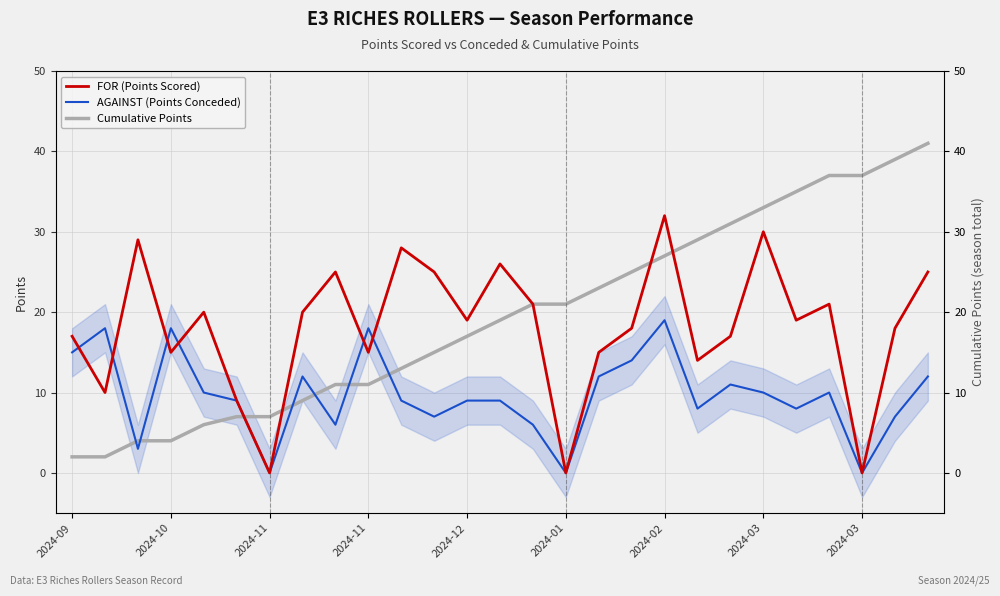

How many lines are shown in the chart?

3